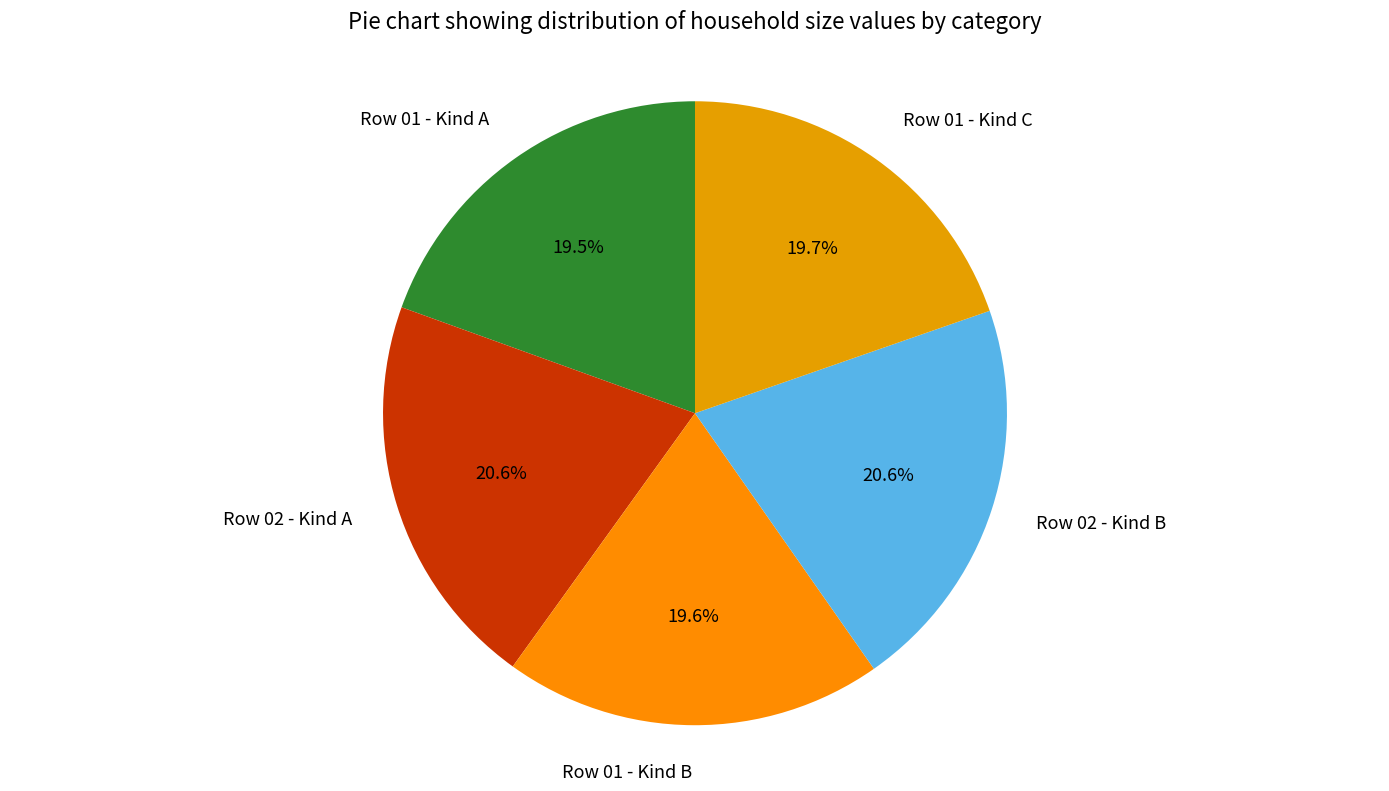

Is there a majority slice in this chart?

No